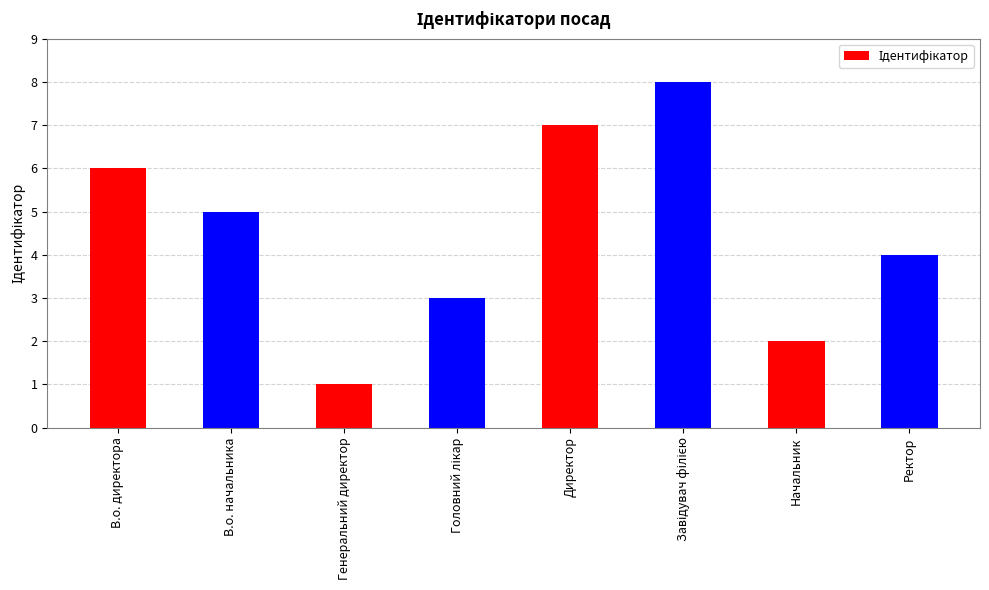

What is the greatest value displayed?

8